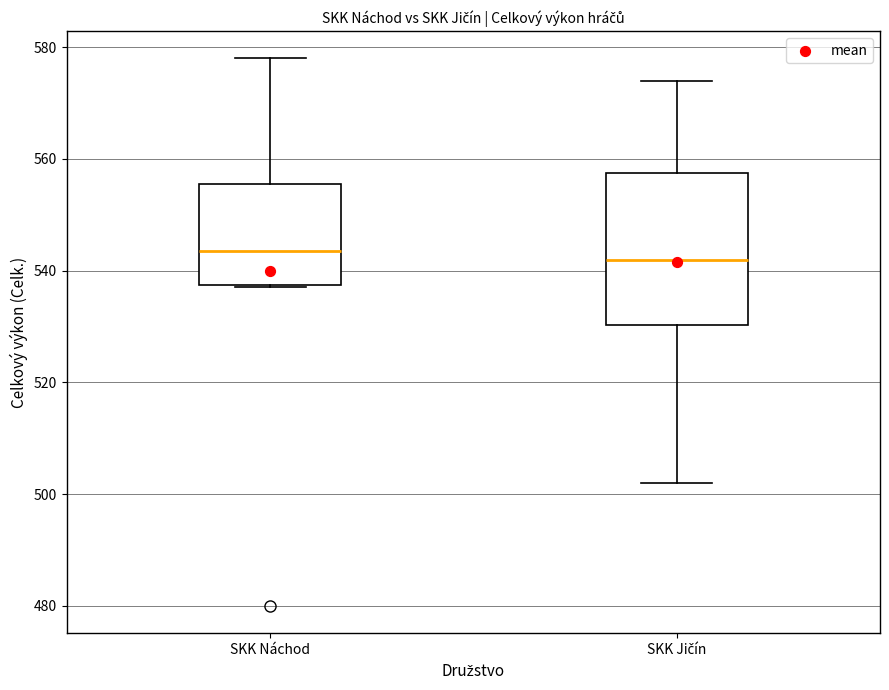

Comparing the boxes themselves (not the whiskers), which one is the tallest?

SKK Jičín